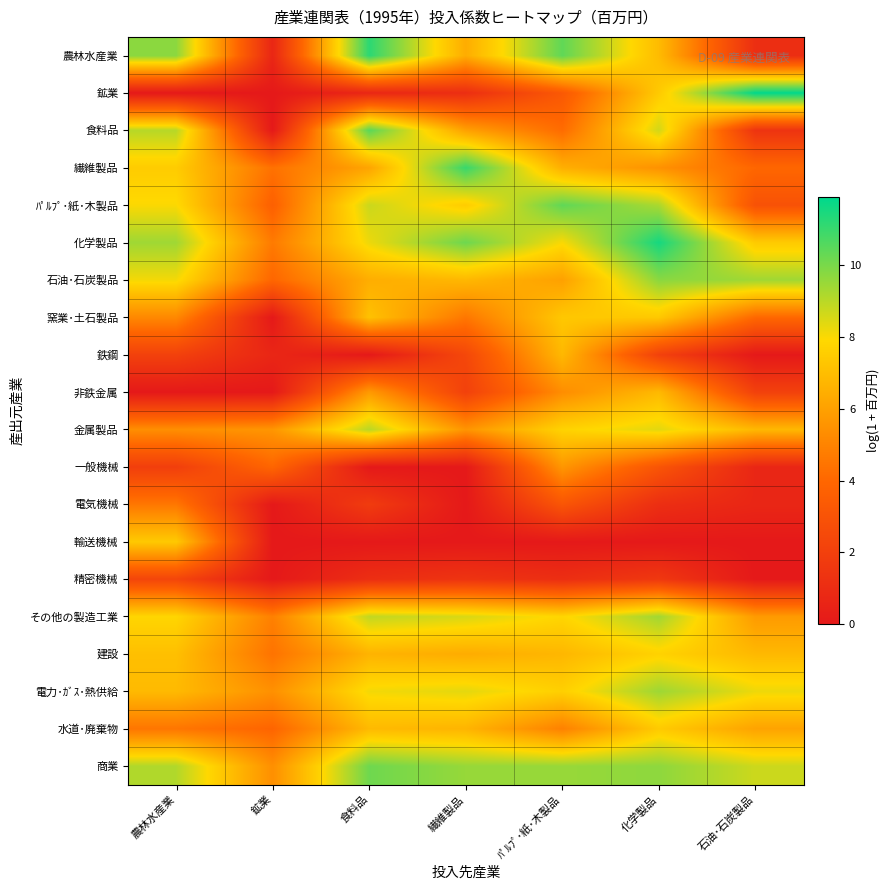

Reading left to right, extract all data points from this chart.

農林水産業: 農林水産業=9.7	鉱業=0.7	食料品=11.2	繊維製品=6.4	ﾊﾟﾙﾌﾟ･紙･木製品=10.4	化学製品=6.9	石油･石炭製品=1.1
鉱業: 農林水産業=0.0	鉱業=0.0	食料品=0.7	繊維製品=1.1	ﾊﾟﾙﾌﾟ･紙･木製品=3.3	化学製品=7.4	石油･石炭製品=11.9
食料品: 農林水産業=9.0	鉱業=0.0	食料品=10.5	繊維製品=6.0	ﾊﾟﾙﾌﾟ･紙･木製品=4.2	化学製品=8.6	石油･石炭製品=1.4
繊維製品: 農林水産業=7.5	鉱業=4.4	食料品=6.1	繊維製品=11.0	ﾊﾟﾙﾌﾟ･紙･木製品=6.5	化学製品=5.5	石油･石炭製品=4.0
ﾊﾟﾙﾌﾟ･紙･木製品: 農林水産業=8.0	鉱業=3.7	食料品=8.7	繊維製品=7.5	ﾊﾟﾙﾌﾟ･紙･木製品=10.4	化学製品=9.2	石油･石炭製品=2.9
化学製品: 農林水産業=9.4	鉱業=4.7	食料品=8.2	繊維製品=10.2	ﾊﾟﾙﾌﾟ･紙･木製品=8.0	化学製品=11.6	石油･石炭製品=7.5
石油･石炭製品: 農林水産業=8.1	鉱業=4.0	食料品=6.4	繊維製品=6.8	ﾊﾟﾙﾌﾟ･紙･木製品=6.0	化学製品=9.7	石油･石炭製品=9.4
窯業･土石製品: 農林水産業=5.2	鉱業=0.0	食料品=7.1	繊維製品=4.6	ﾊﾟﾙﾌﾟ･紙･木製品=7.3	化学製品=7.4	石油･石炭製品=4.0
鉄鋼: 農林水産業=2.1	鉱業=0.7	食料品=0.0	繊維製品=2.4	ﾊﾟﾙﾌﾟ･紙･木製品=6.8	化学製品=2.1	石油･石炭製品=0.0
非鉄金属: 農林水産業=0.0	鉱業=0.0	食料品=5.8	繊維製品=2.1	ﾊﾟﾙﾌﾟ･紙･木製品=5.3	化学製品=6.8	石油･石炭製品=2.1
金属製品: 農林水産業=5.4	鉱業=5.6	食料品=9.0	繊維製品=5.6	ﾊﾟﾙﾌﾟ･紙･木製品=7.7	化学製品=8.4	石油･石炭製品=6.8
一般機械: 農林水産業=1.9	鉱業=4.0	食料品=0.0	繊維製品=0.0	ﾊﾟﾙﾌﾟ･紙･木製品=5.7	化学製品=3.1	石油･石炭製品=0.7
電気機械: 農林水産業=4.6	鉱業=0.0	食料品=1.8	繊維製品=0.0	ﾊﾟﾙﾌﾟ･紙･木製品=3.1	化学製品=1.1	石油･石炭製品=0.7
輸送機械: 農林水産業=7.4	鉱業=0.0	食料品=0.0	繊維製品=0.0	ﾊﾟﾙﾌﾟ･紙･木製品=0.0	化学製品=0.0	石油･石炭製品=0.0
精密機械: 農林水産業=2.3	鉱業=0.0	食料品=1.1	繊維製品=1.4	ﾊﾟﾙﾌﾟ･紙･木製品=1.1	化学製品=1.6	石油･石炭製品=0.0
その他の製造工業: 農林水産業=7.8	鉱業=4.9	食料品=8.9	繊維製品=8.5	ﾊﾟﾙﾌﾟ･紙･木製品=7.8	化学製品=9.4	石油･石炭製品=5.8
建設: 農林水産業=7.1	鉱業=4.4	食料品=6.6	繊維製品=6.4	ﾊﾟﾙﾌﾟ･紙･木製品=6.8	化学製品=7.7	石油･石炭製品=6.8
電力･ｶﾞｽ･熱供給: 農林水産業=6.9	鉱業=5.4	食料品=8.1	繊維製品=8.3	ﾊﾟﾙﾌﾟ･紙･木製品=7.6	化学製品=9.4	石油･石炭製品=8.2
水道･廃棄物: 農林水産業=4.5	鉱業=3.9	食料品=6.9	繊維製品=6.7	ﾊﾟﾙﾌﾟ･紙･木製品=4.9	化学製品=7.4	石油･石炭製品=6.1
商業: 農林水産業=9.1	鉱業=5.4	食料品=10.2	繊維製品=9.5	ﾊﾟﾙﾌﾟ･紙･木製品=9.5	化学製品=9.7	石油･石炭製品=8.7